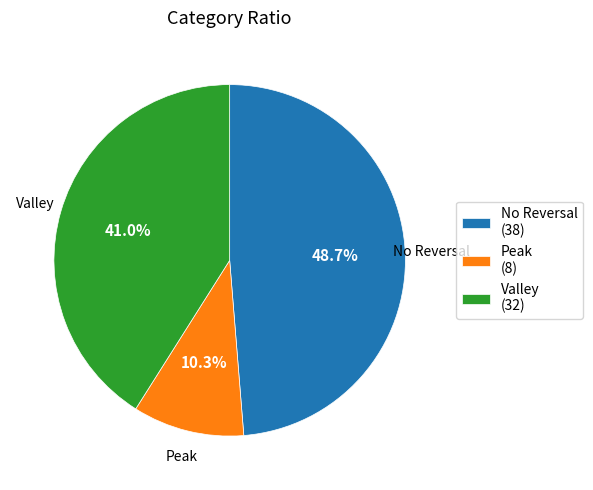

What is the largest slice in the pie chart?

No Reversal (38)